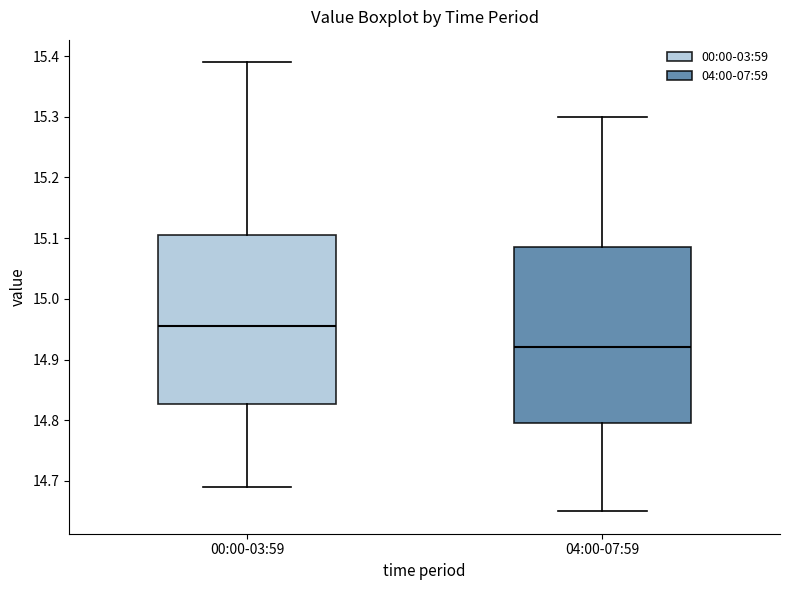

Reading left to right, read every box against the y-axis: the position of its median line, the range the box covers, and the ends of its whiskers. The values are not printed on the chart, so give them approximately, as read against the axis.

00:00-03:59: median 14.96, box 14.83 to 15.11, whiskers 14.69 to 15.39
04:00-07:59: median 14.92, box 14.80 to 15.09, whiskers 14.65 to 15.30